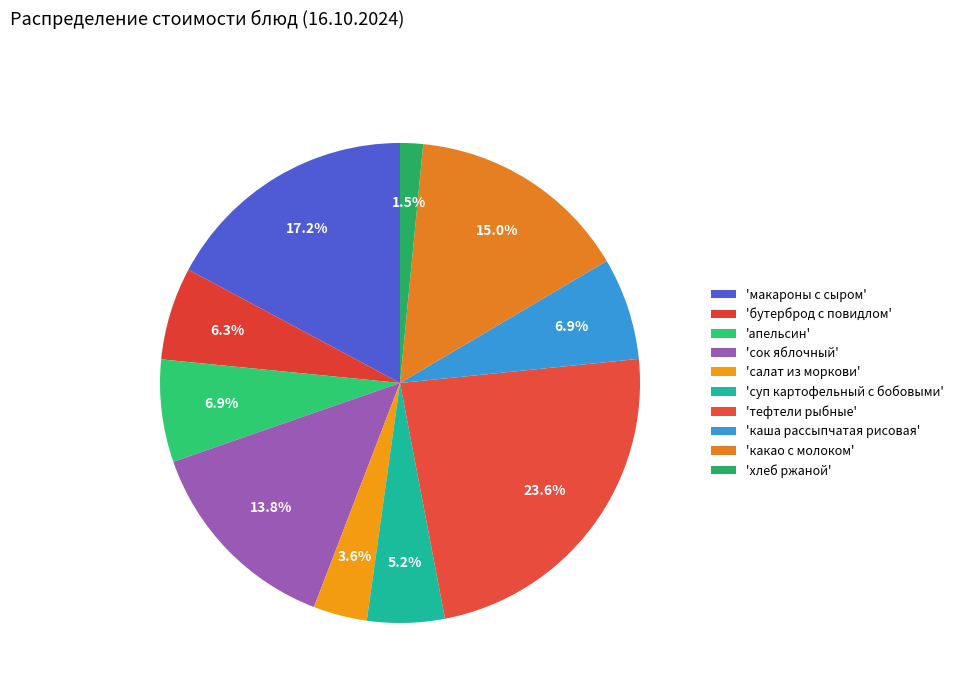

How many segments does this pie chart have?

10